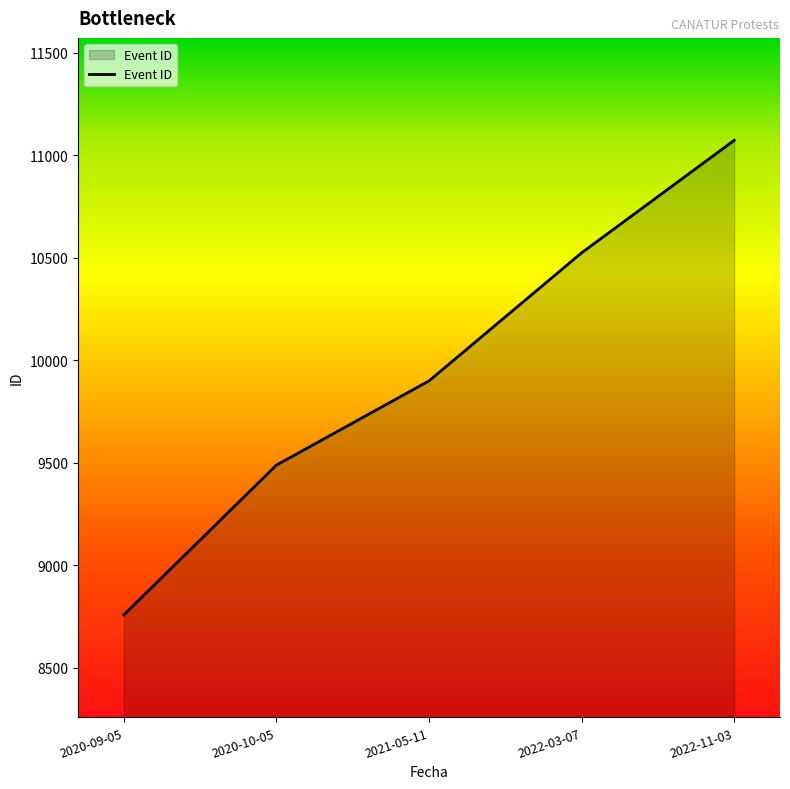

List the labels in order of value, smallest first.

2020-09-05, 2020-10-05, 2021-05-11, 2022-03-07, 2022-11-03